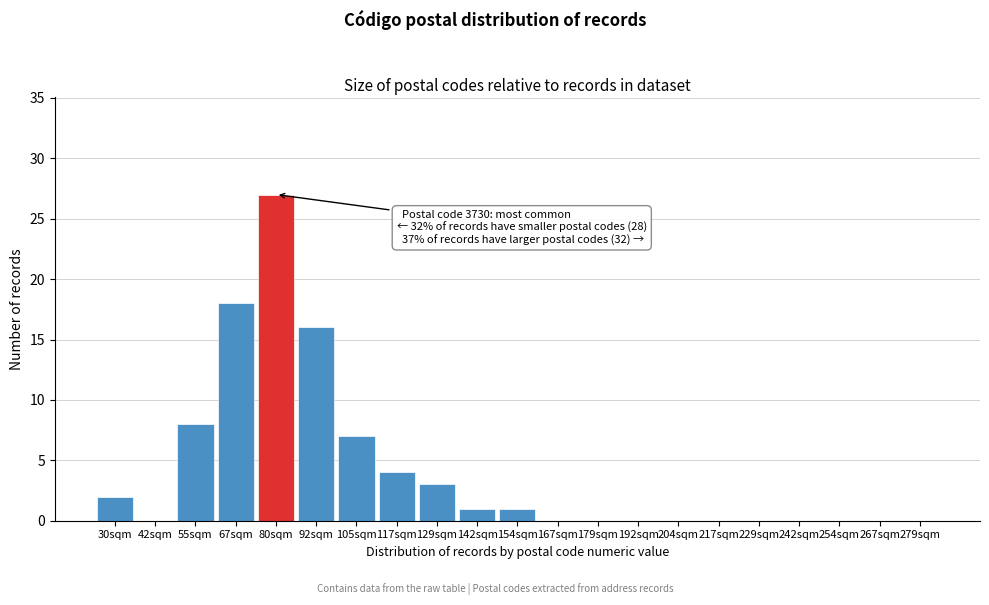

Reading left to right, extract all data points from this chart.

30sqm=2	42sqm=0	55sqm=8	67sqm=18	80sqm=27	92sqm=16	105sqm=7	117sqm=4	129sqm=3	142sqm=1	154sqm=1	167sqm=0	179sqm=0	192sqm=0	204sqm=0	217sqm=0	229sqm=0	242sqm=0	254sqm=0	267sqm=0	279sqm=0